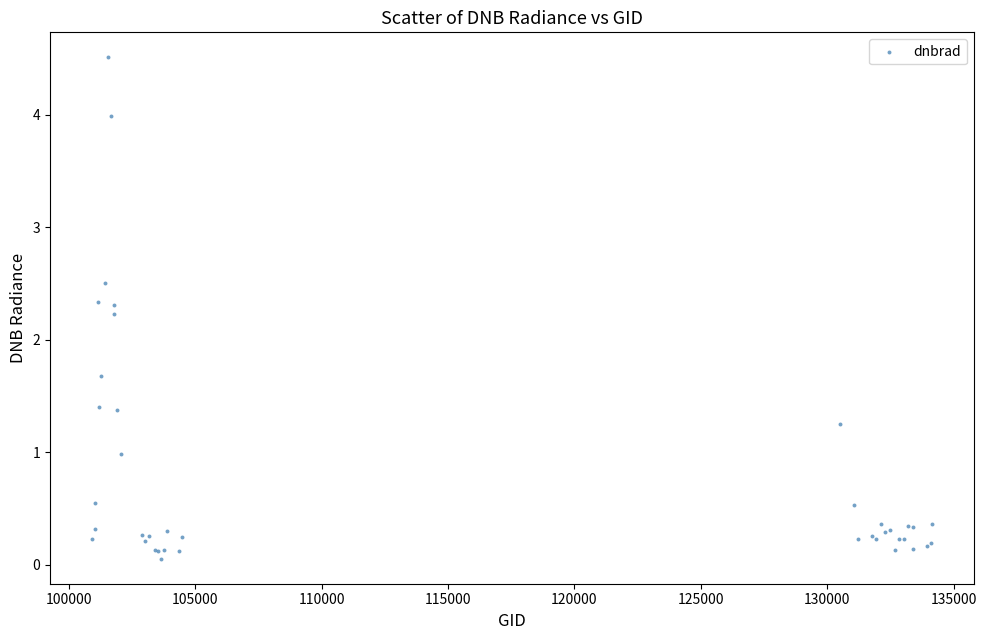

What Y value in the scatter plot is closest to 2?

2.2